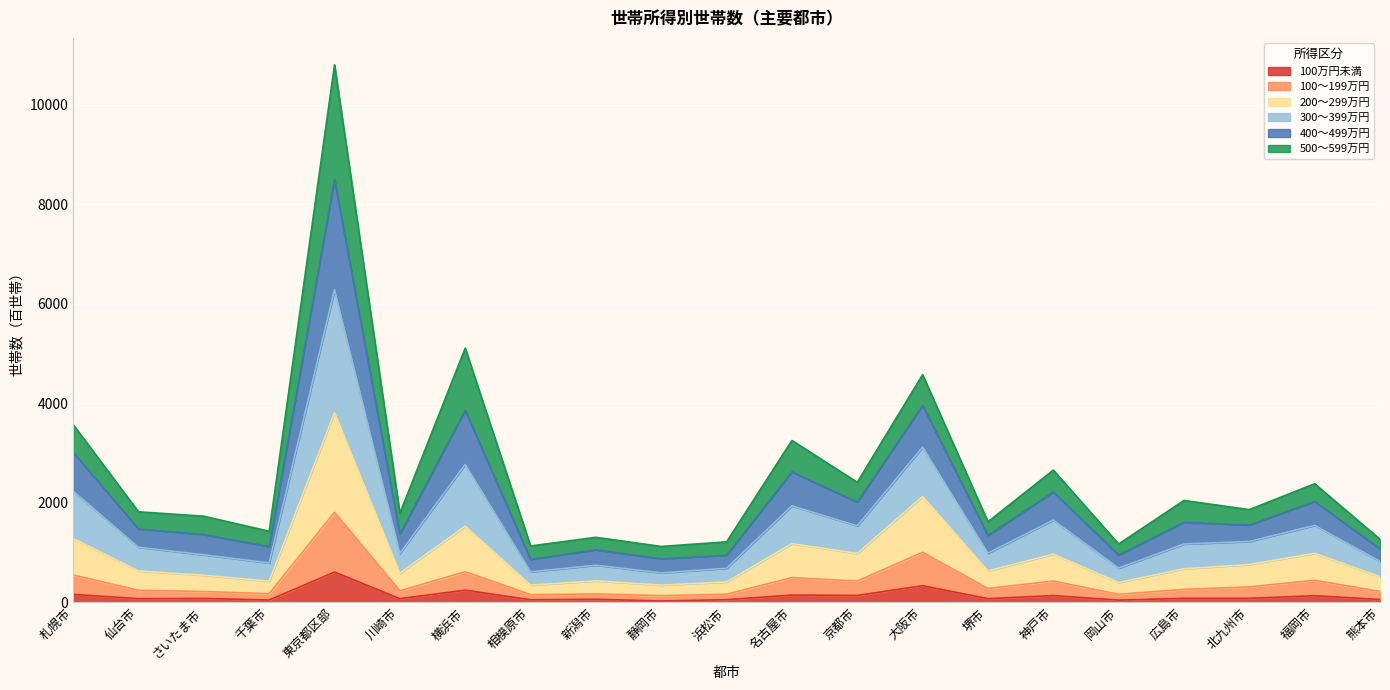

True or false: 100～199万円 and 100万円未満 intersect in this chart.

False